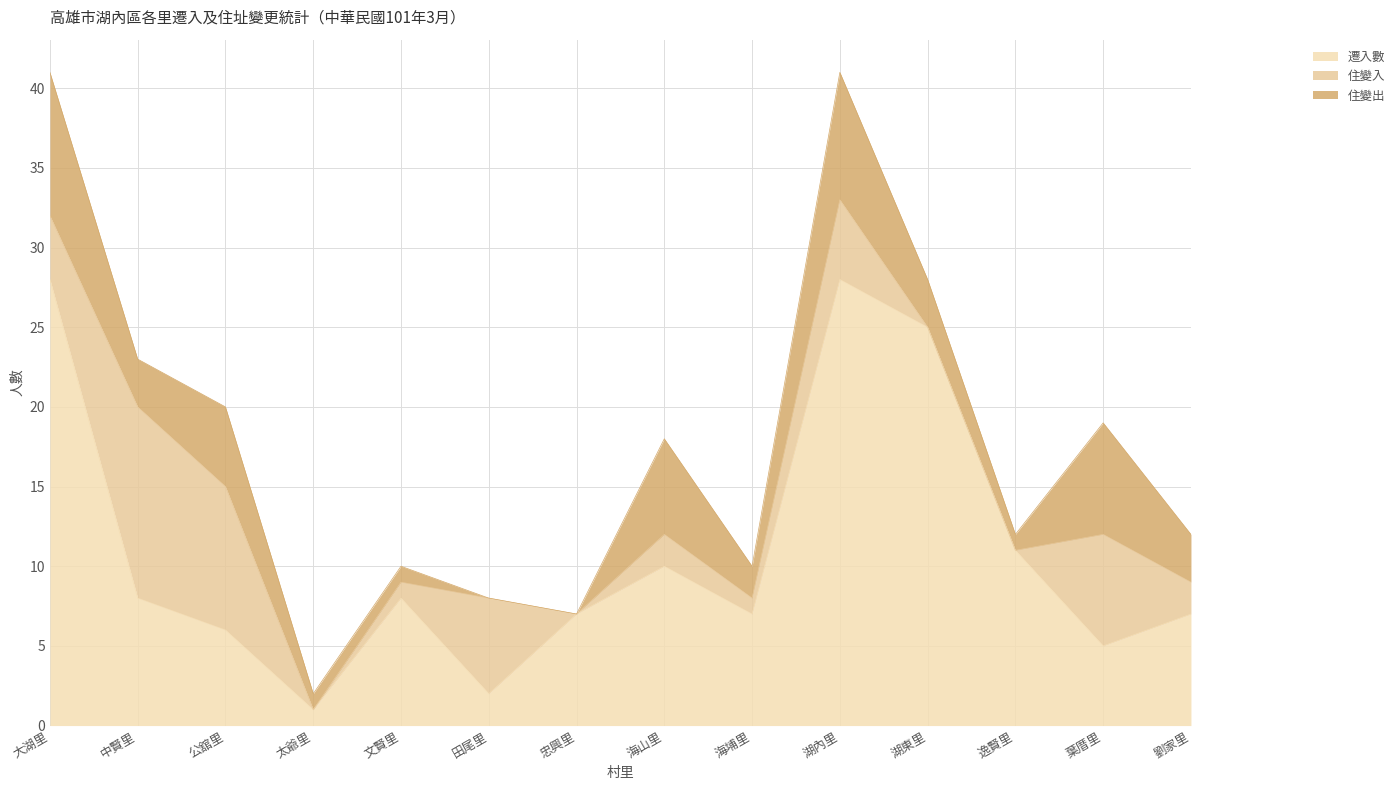

Reading left to right, what are all the values shown in this chart?

遷入數: 28	8	6	1	8	2	7	10	7	28	25	11	5	7
住變入: 4	12	9	0	1	6	0	2	1	5	0	0	7	2
住變出: 9	3	5	1	1	0	0	6	2	8	3	1	7	3